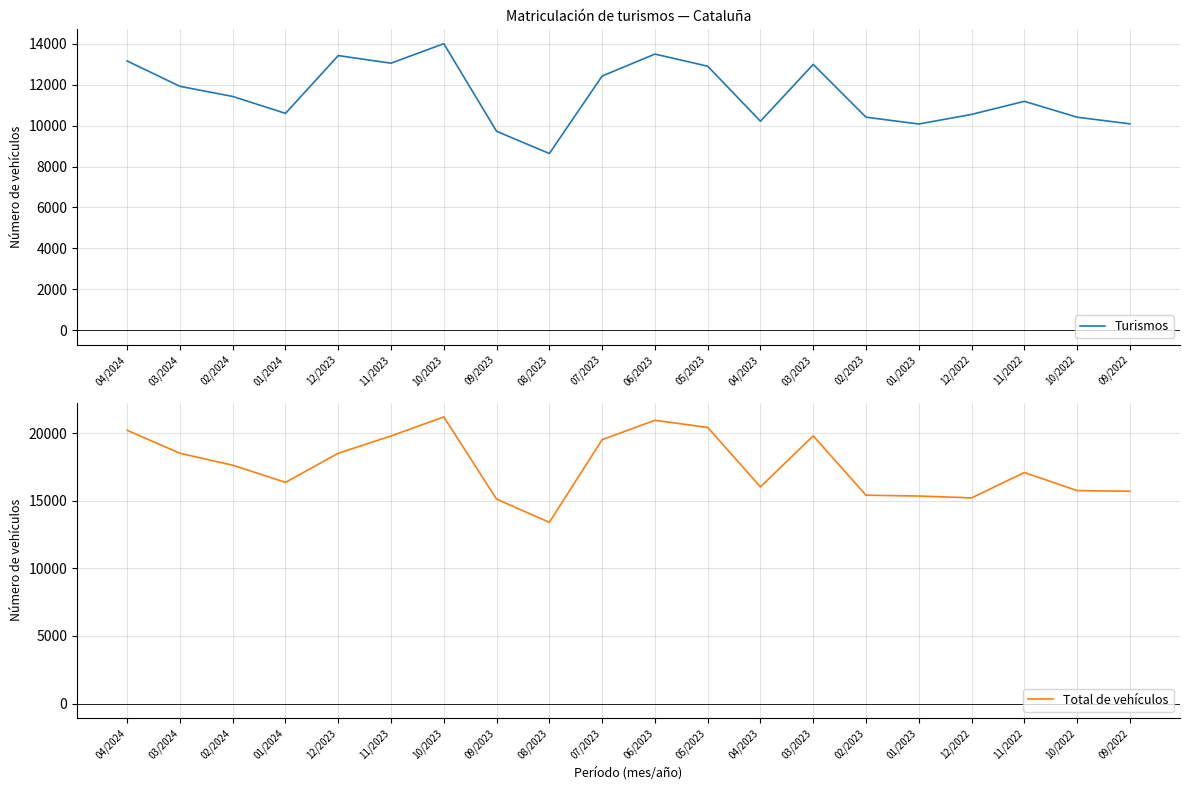

How many data points in Total de vehículos are above 17637?

9